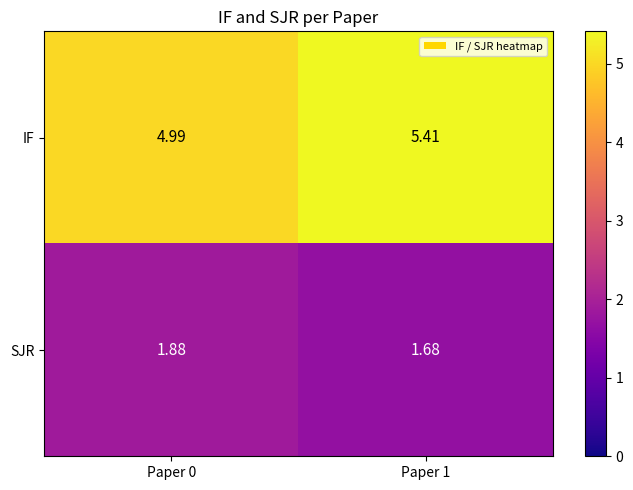

How many data points does each series have?

2